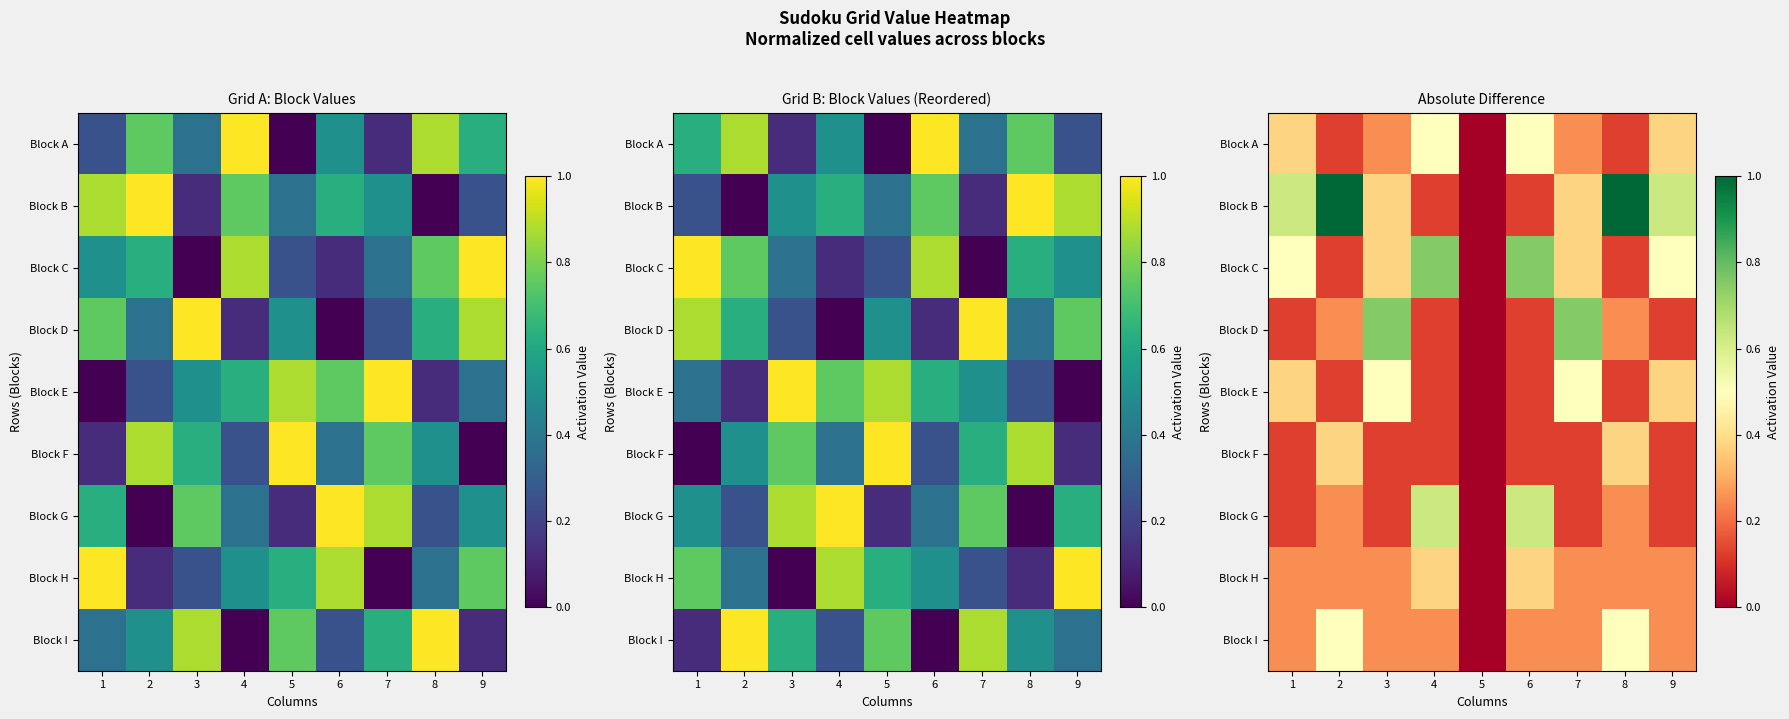

Which series has the largest total across all categories?

Block B